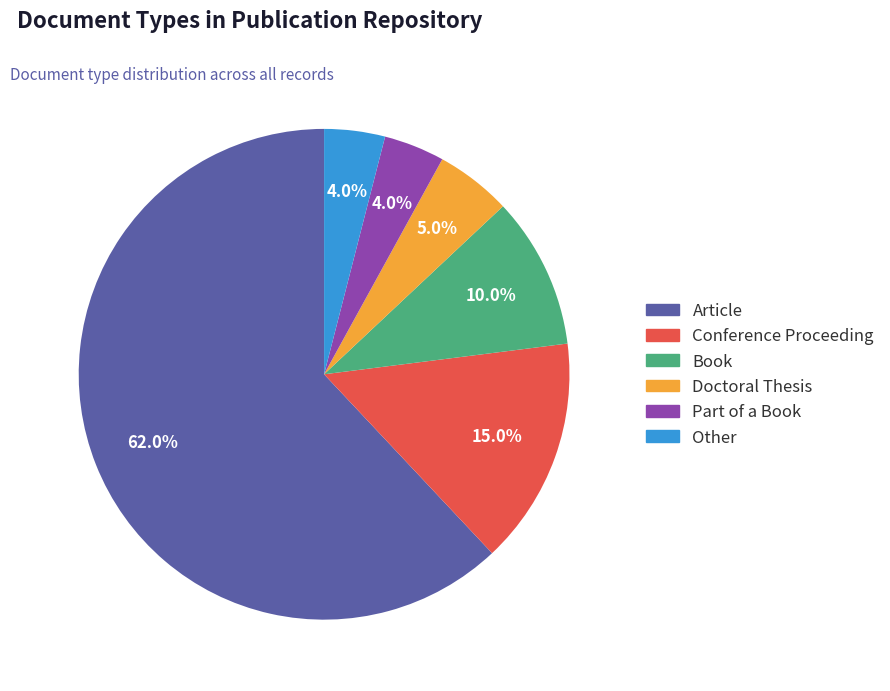

To the nearest percent, what is the average slice percentage?

17%